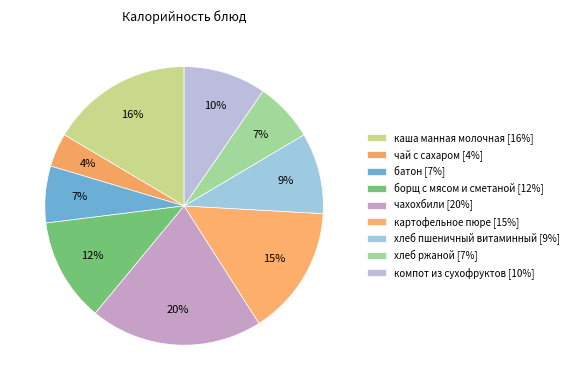

Count the number of slices in the pie.

9